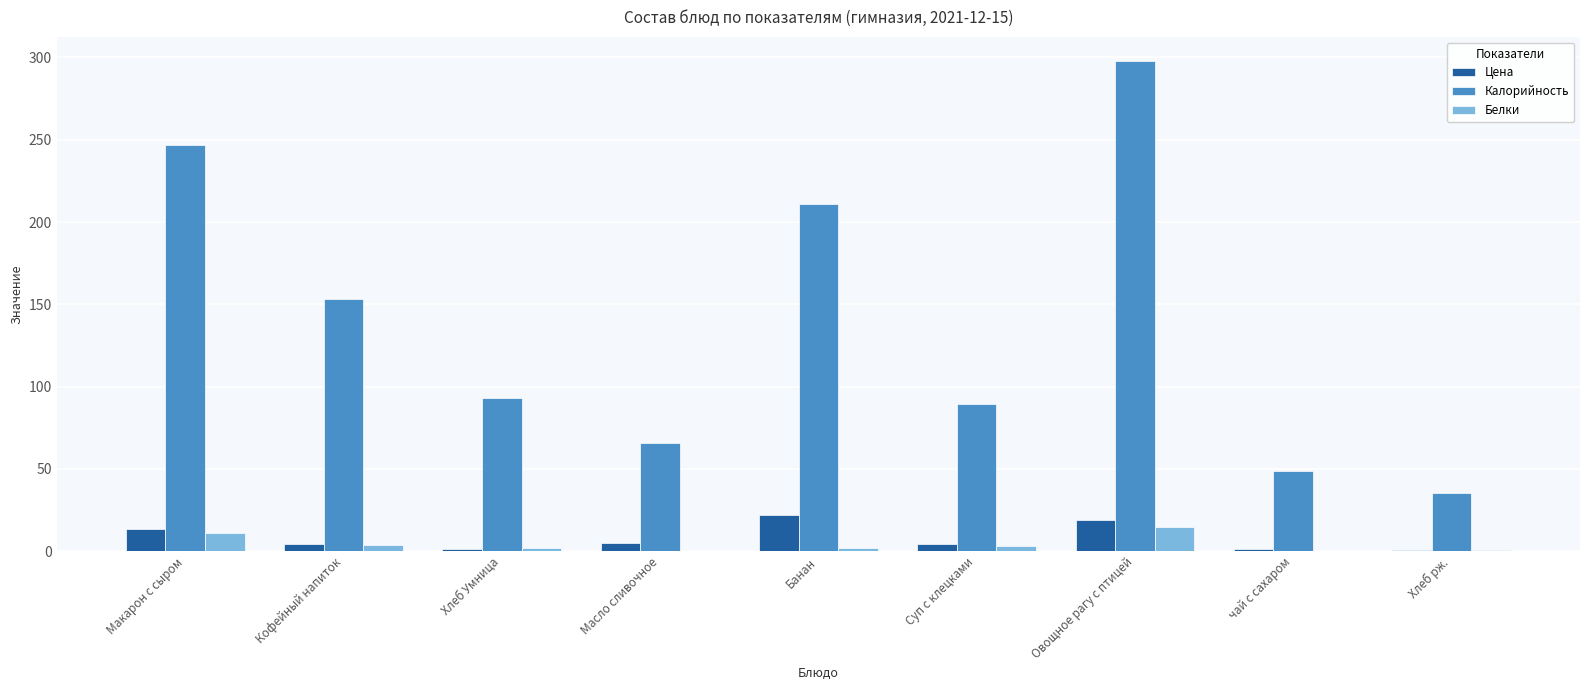

Between Кофейный напиток and Овощное рагу с птицей, which series saw the biggest shift?

Калорийность